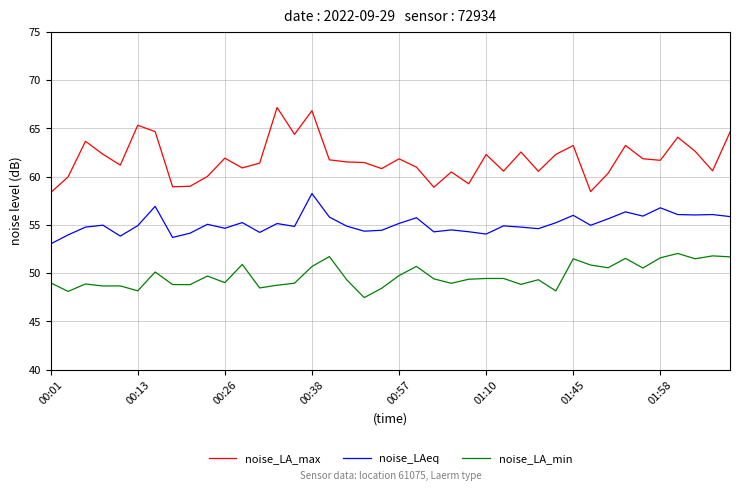

What is the difference between the maximum and minimum values in the noise_LA_min series?

4.6